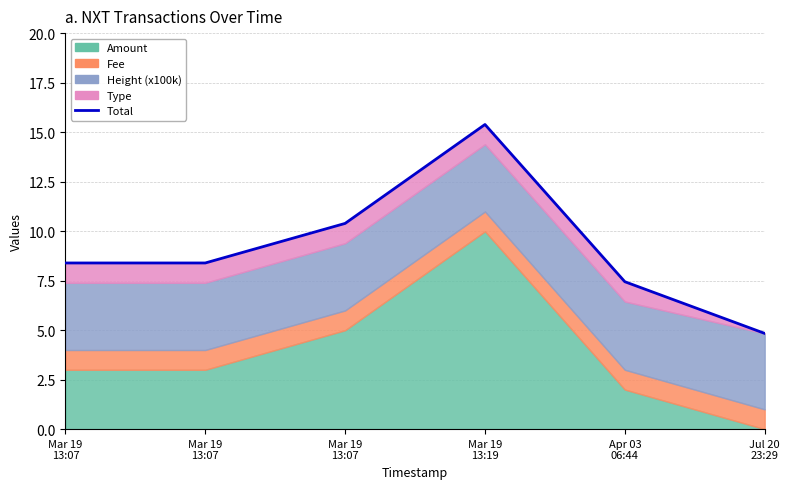

How many lines are shown in the chart?

1